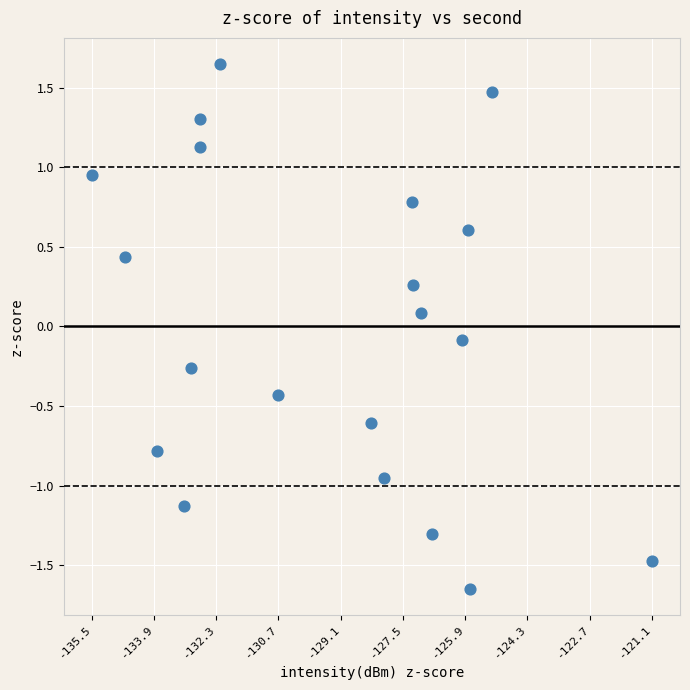

What is the range of X values (max minus min)?

3.8